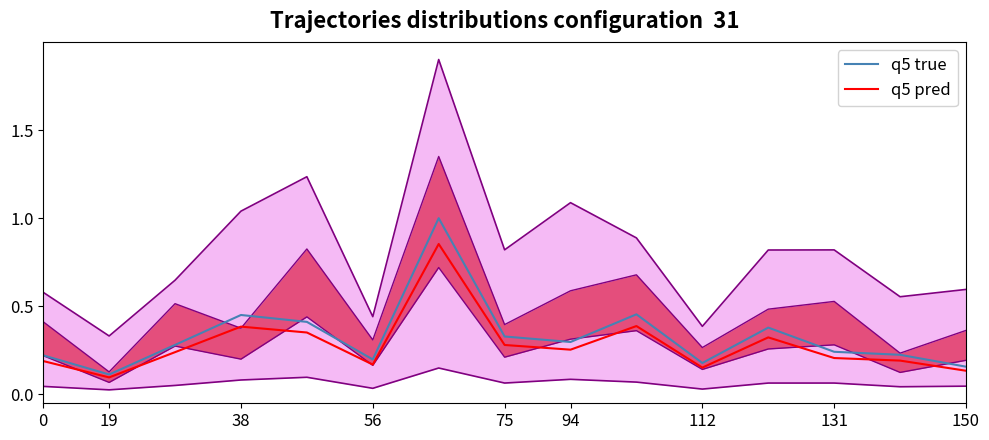

True or false: q5 true has a value of 0.2 at 56.

True